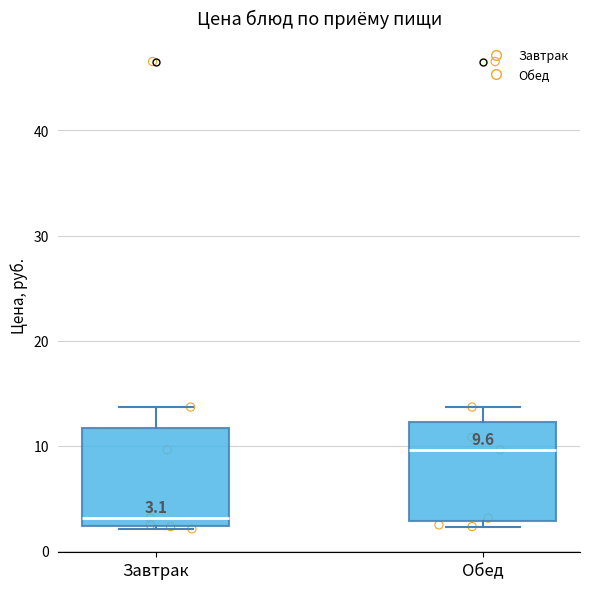

Which box's median line is the lowest?

Завтрак